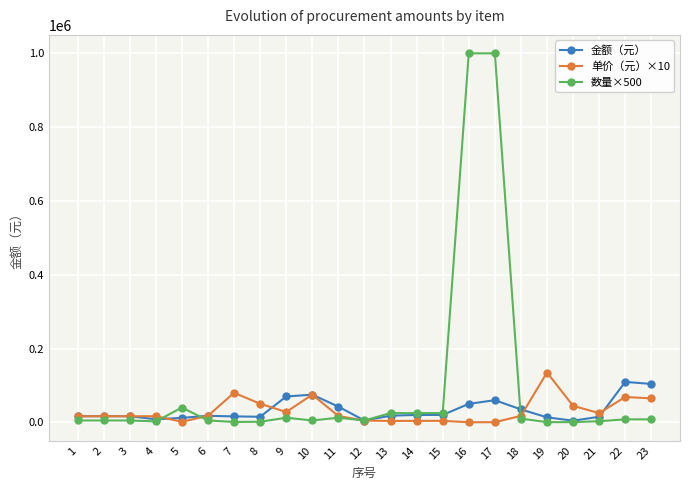

True or false: 单价（元）×10 has more than 2 points higher than both neighbors.

True